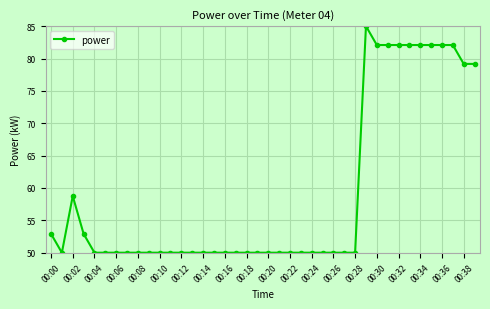

What is the value of the 37th point from the left?

82.1